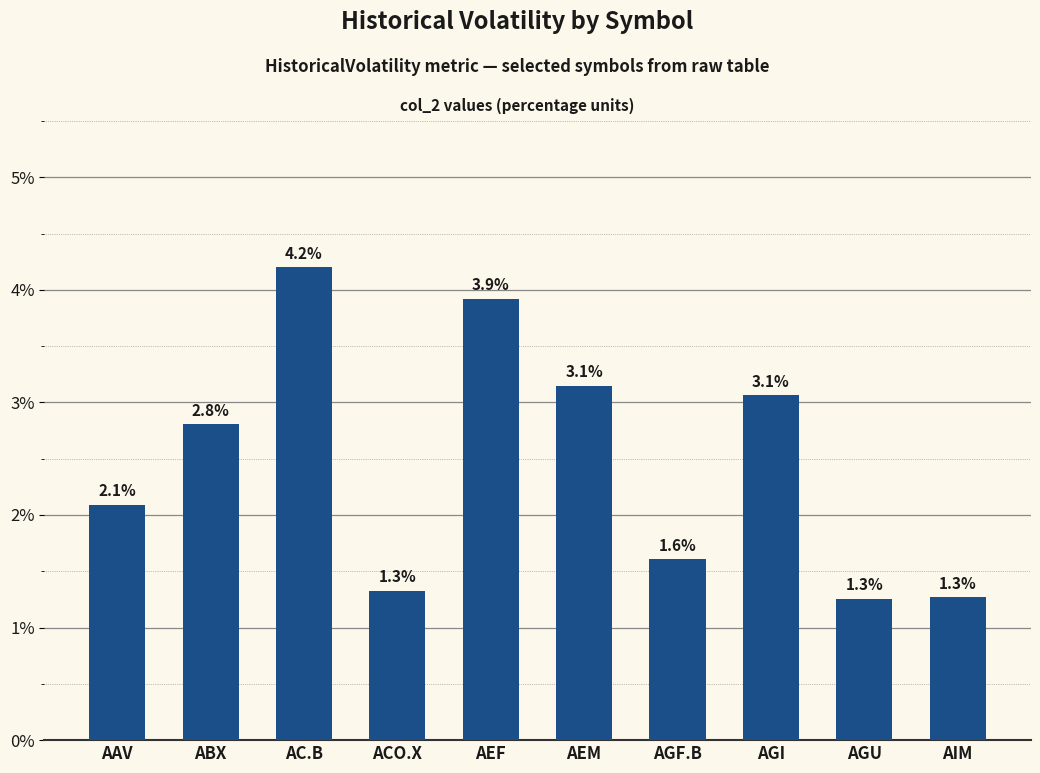

What is the difference between the maximum and second lowest values?

2.9